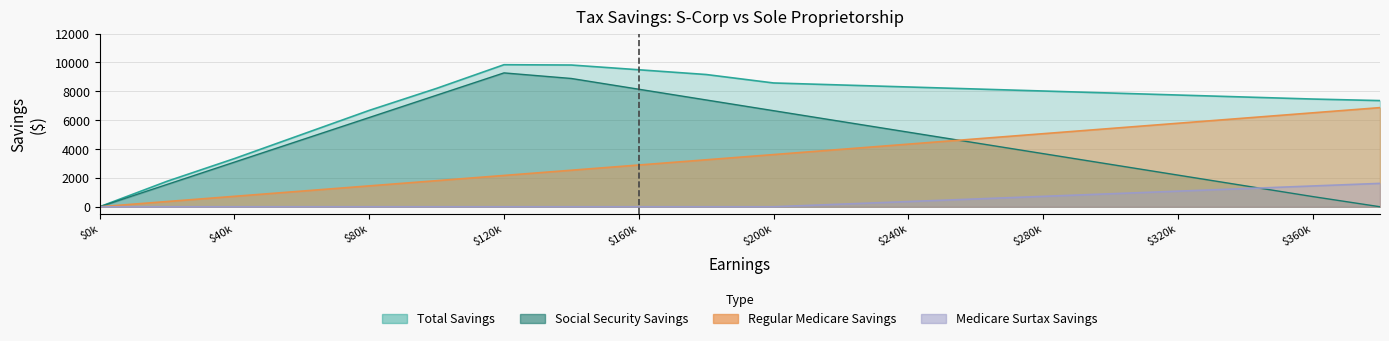

True or false: Total Savings and Regular Medicare Savings intersect in this chart.

False